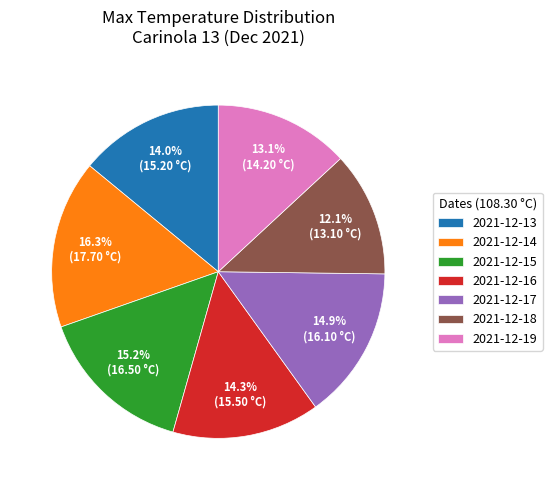

To the nearest percent, what portion does 2021-12-16 represent?

14%